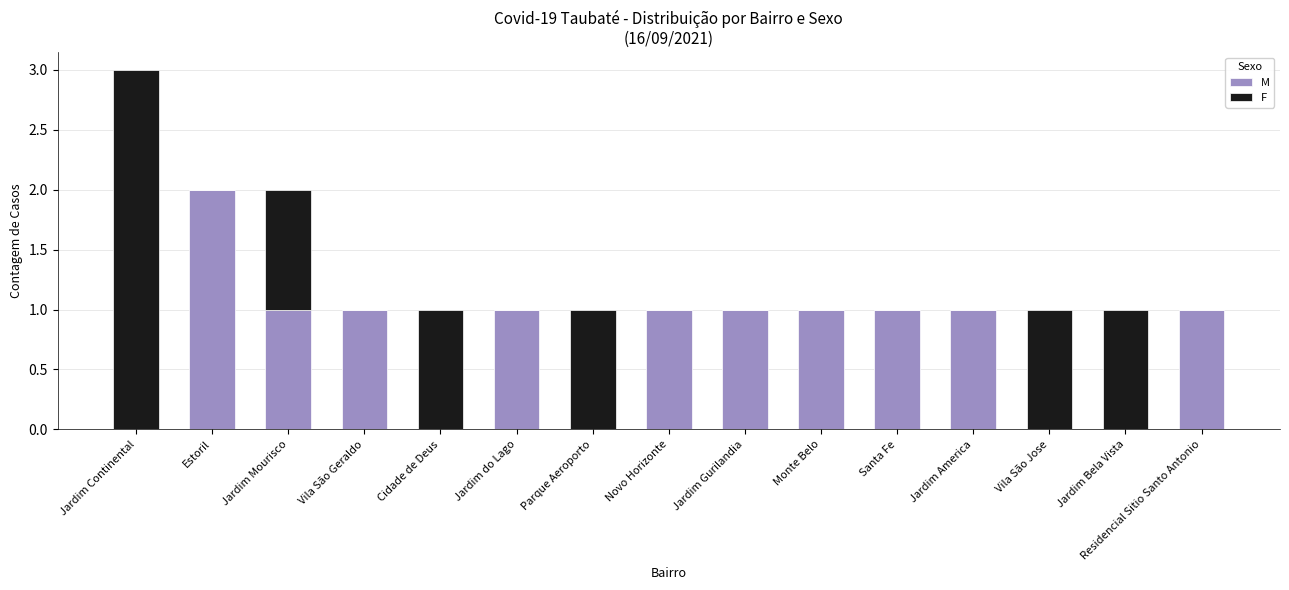

Which category has the highest value in the M series?

Estoril